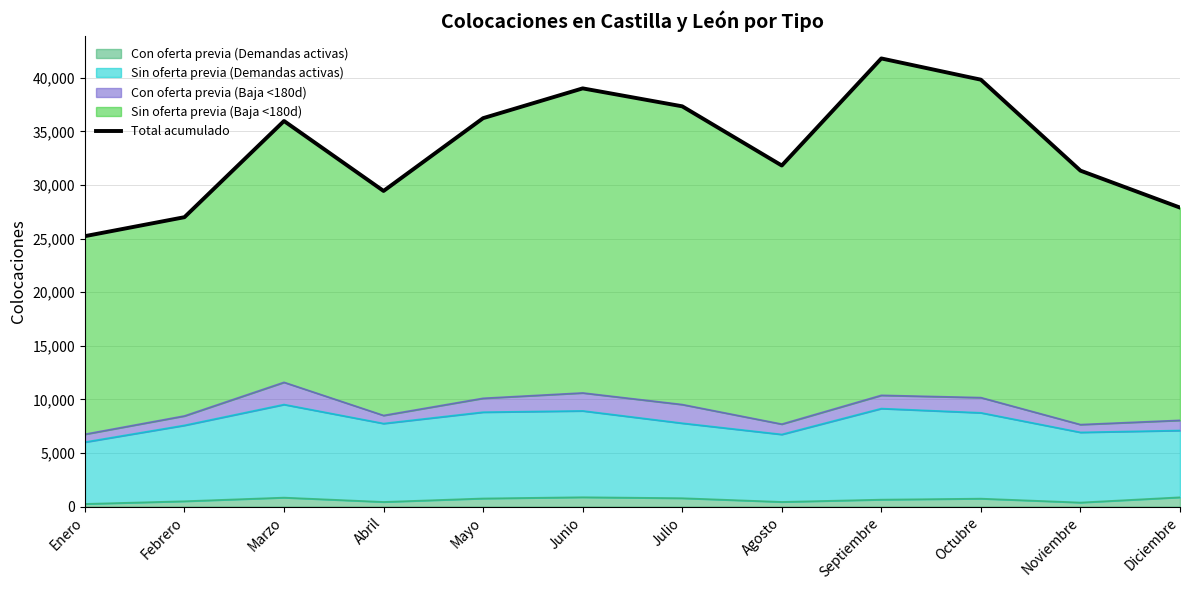

How many interior local peaks (higher than both neighbors) does the data have?

3